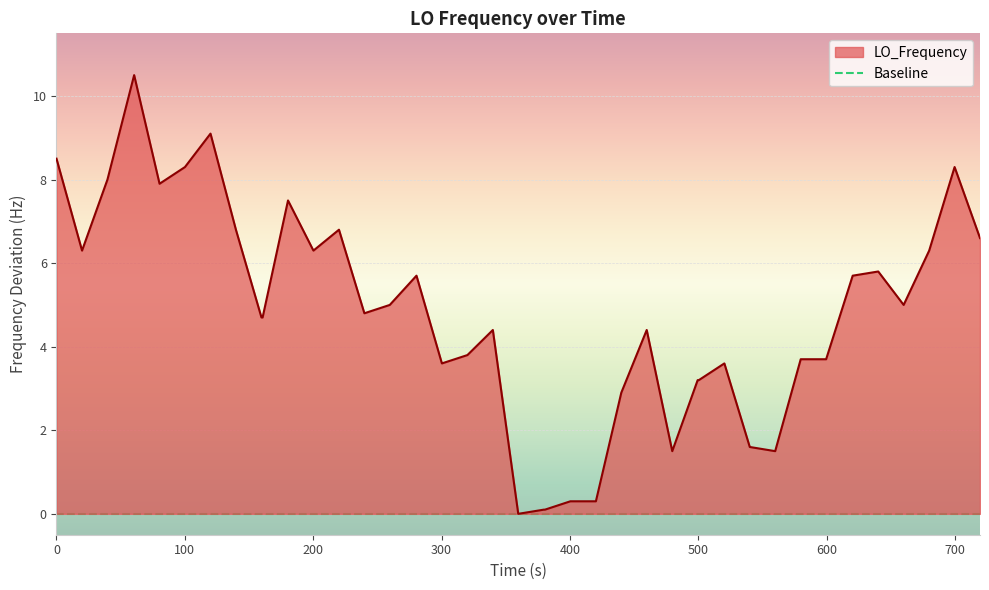

What is the difference between the maximum and minimum values?

10.5